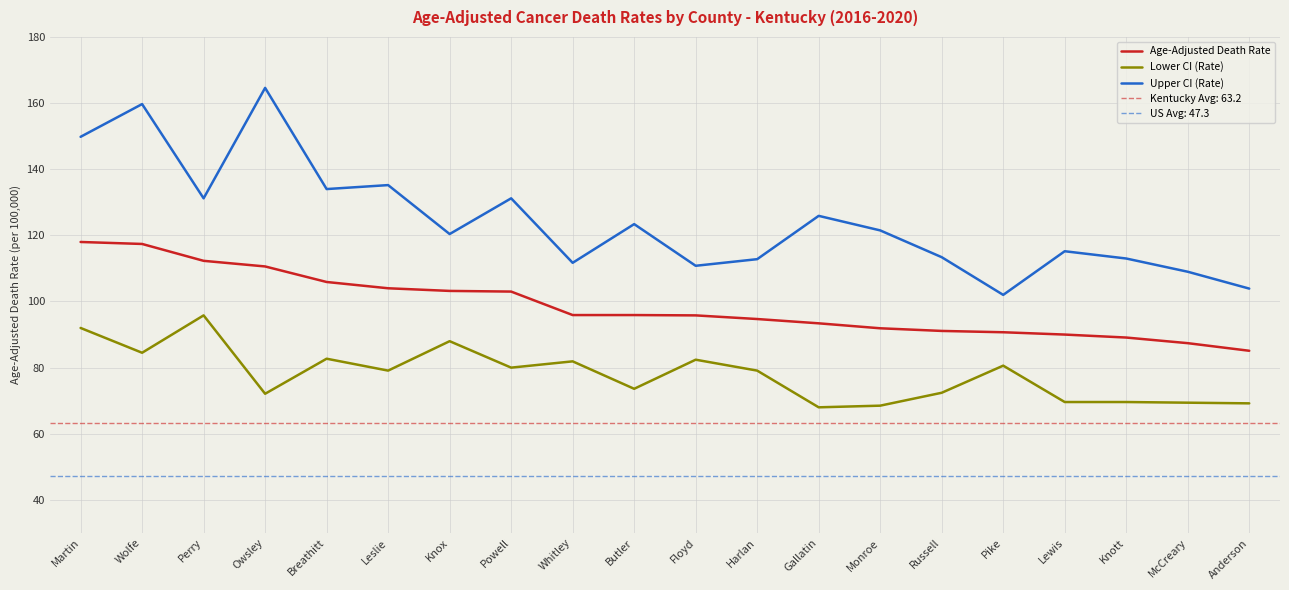

List the series in order of their overall mean, highest first.

Upper CI (Rate), Age-Adjusted Death Rate, Lower CI (Rate)